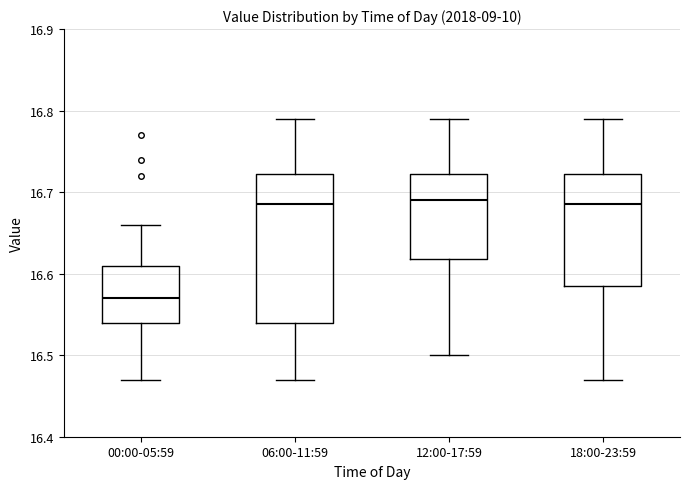

Reading left to right, transcribe this box plot: for each box, give where its median line is, the range the box spans, and where its two whiskers end, as read against the y-axis. The values are not printed on the chart, so give them approximately, as read against the axis.

00:00-05:59: median 16.57, box 16.54 to 16.61, whiskers 16.47 to 16.66
06:00-11:59: median 16.69, box 16.54 to 16.72, whiskers 16.47 to 16.79
12:00-17:59: median 16.69, box 16.62 to 16.72, whiskers 16.50 to 16.79
18:00-23:59: median 16.69, box 16.59 to 16.72, whiskers 16.47 to 16.79